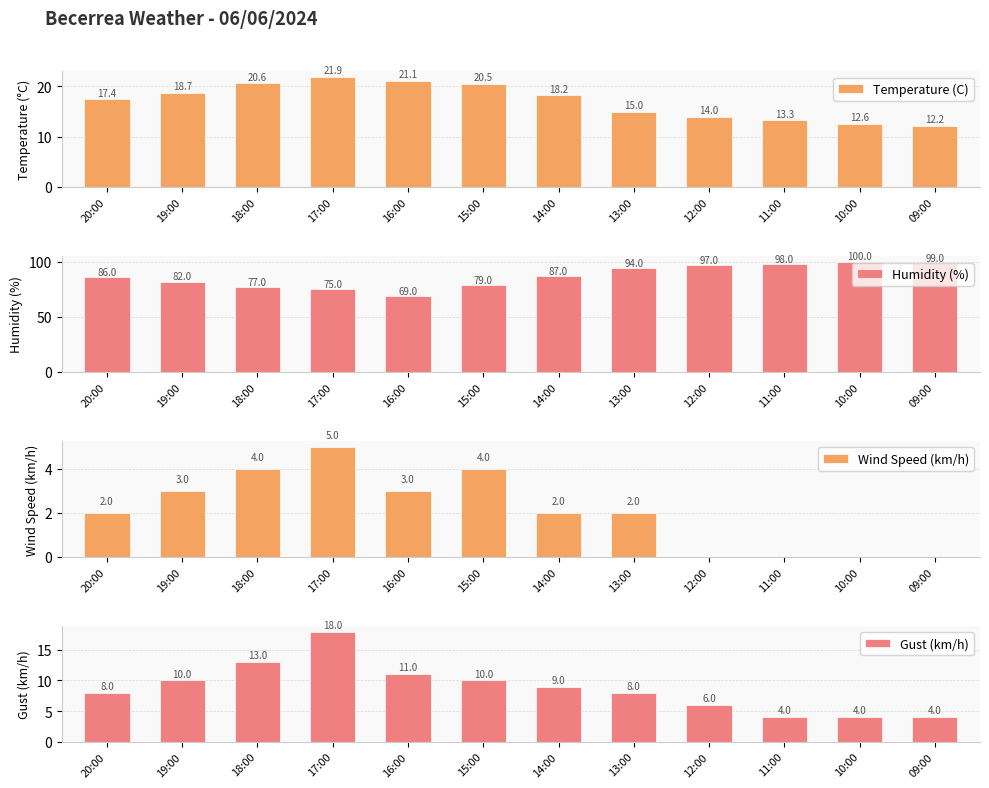

Reading left to right, extract all data points from this chart.

Temperature (C): 20:00=17.4	19:00=18.7	18:00=20.6	17:00=21.9	16:00=21.1	15:00=20.5	14:00=18.2	13:00=15.0	12:00=14.0	11:00=13.3	10:00=12.6	09:00=12.2
Humidity (%): 20:00=86.0	19:00=82.0	18:00=77.0	17:00=75.0	16:00=69.0	15:00=79.0	14:00=87.0	13:00=94.0	12:00=97.0	11:00=98.0	10:00=100.0	09:00=99.0
Wind Speed (km/h): 20:00=2.0	19:00=3.0	18:00=4.0	17:00=5.0	16:00=3.0	15:00=4.0	14:00=2.0	13:00=2.0	12:00=0.0	11:00=0.0	10:00=0.0	09:00=0.0
Gust (km/h): 20:00=8.0	19:00=10.0	18:00=13.0	17:00=18.0	16:00=11.0	15:00=10.0	14:00=9.0	13:00=8.0	12:00=6.0	11:00=4.0	10:00=4.0	09:00=4.0